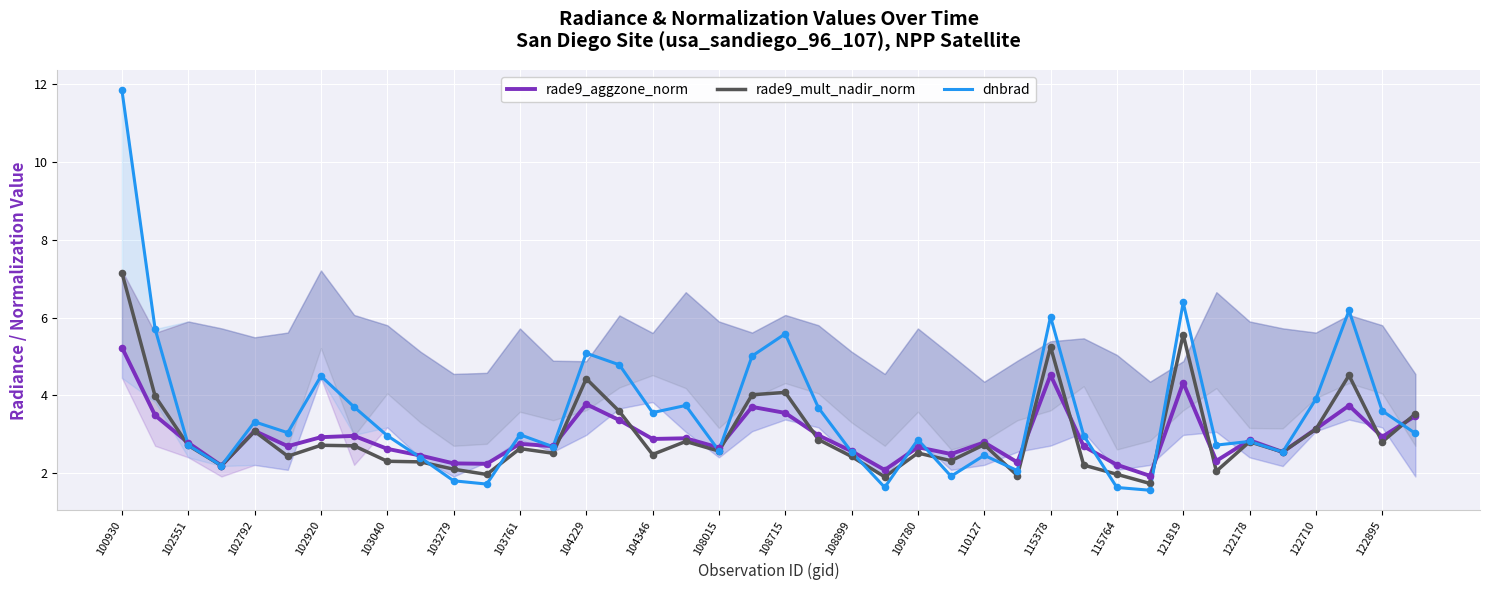

Which series contains the lowest Y value?

dnbrad